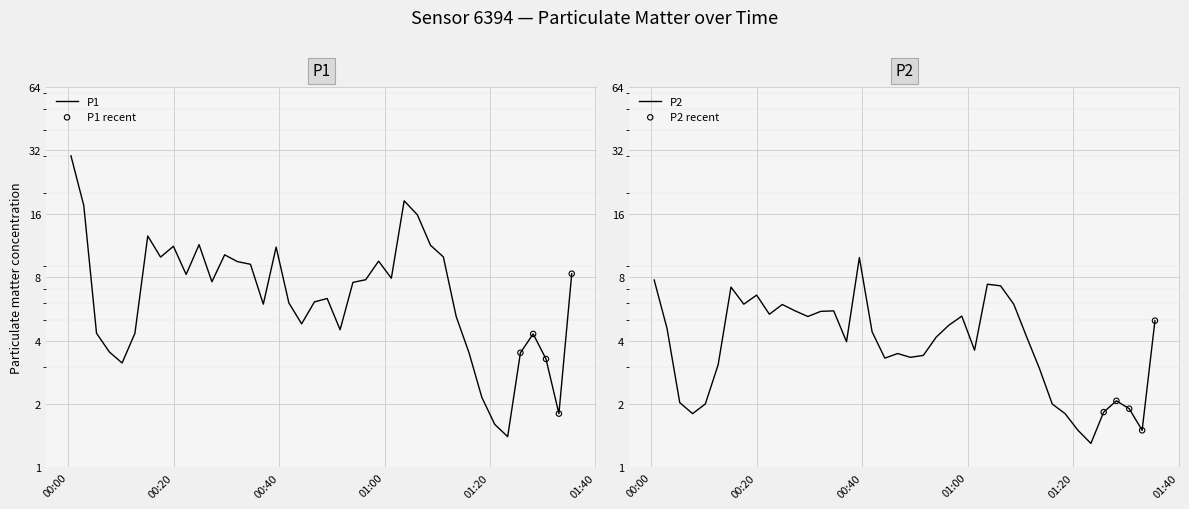

Which series reaches the maximum Y coordinate?

P1